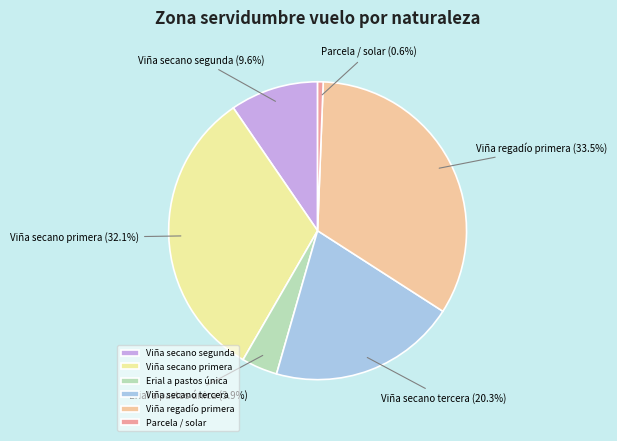

Does Viña secano primera represent more than half of the total?

No